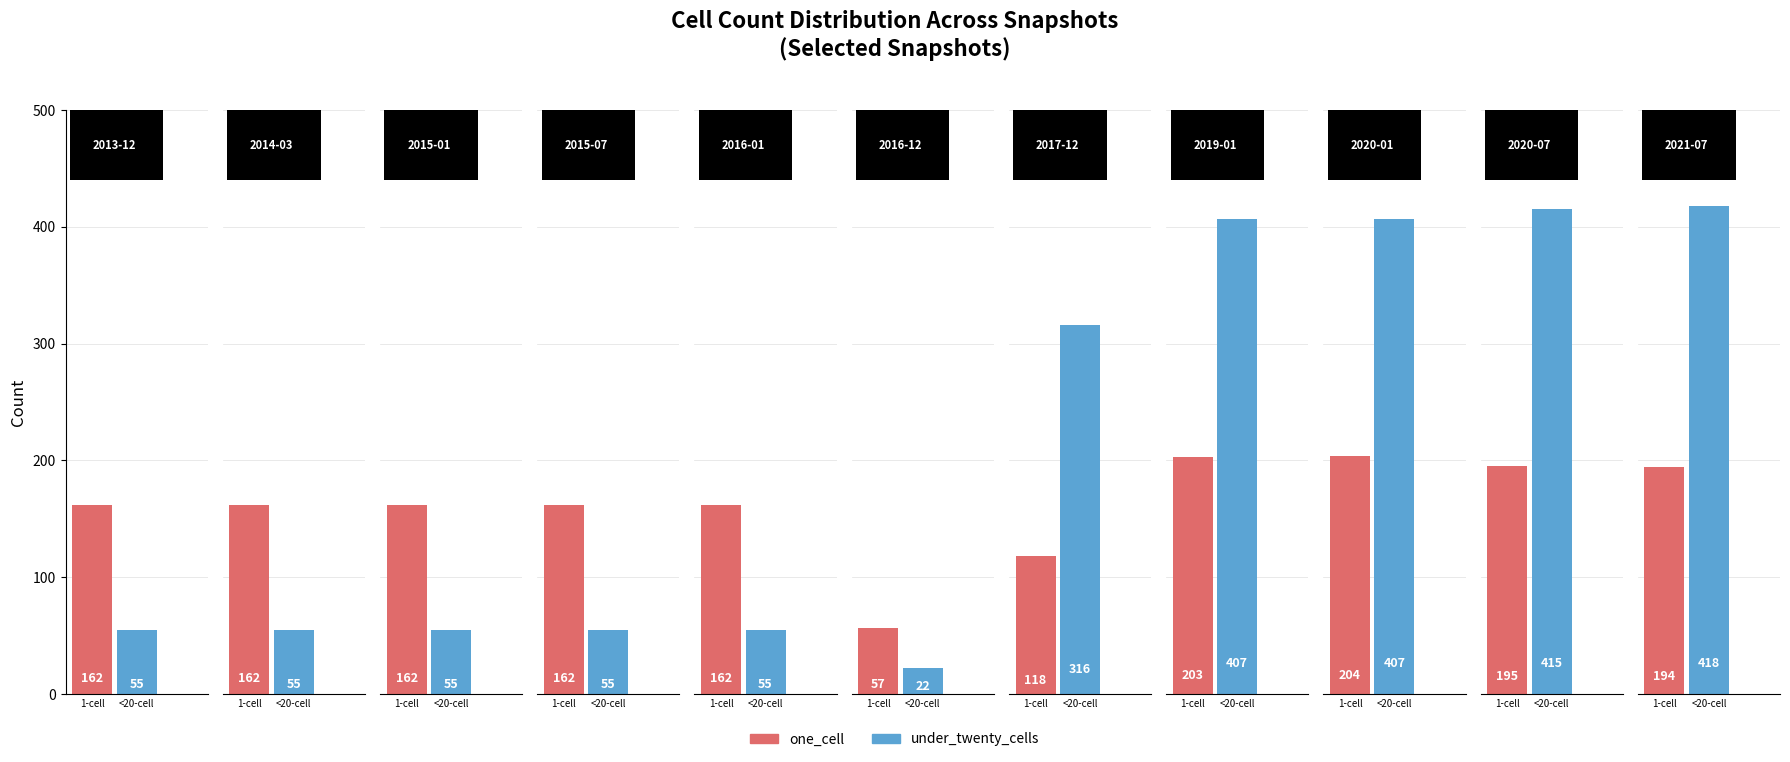

Rank the series by their maximum value, from lowest to highest.

one_cell, under_twenty_cells